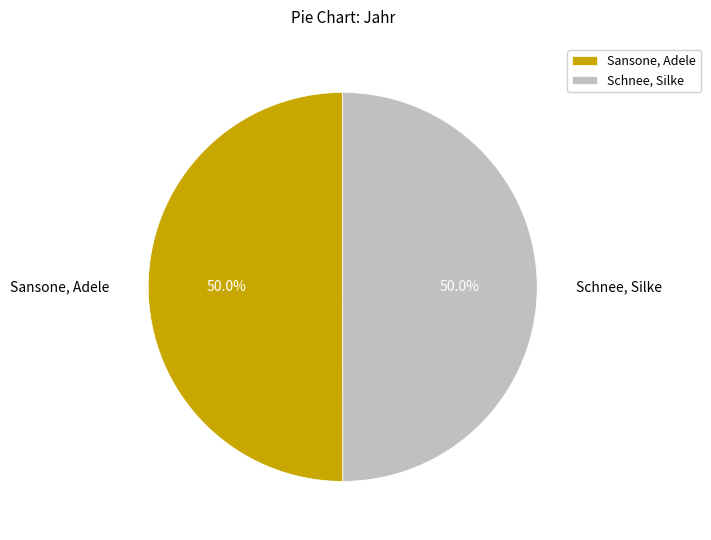

Combined, what portion of the pie is Schnee, Silke and Sansone, Adele?

100.0%